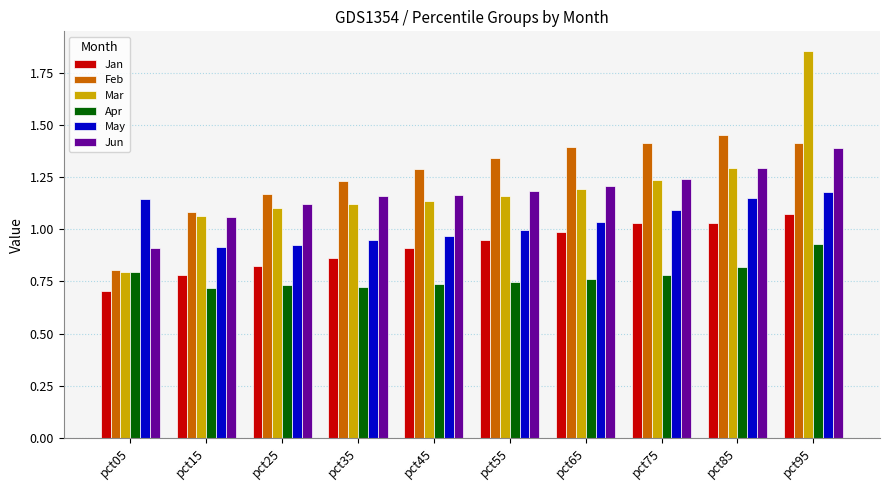

What is the difference between the highest and lowest values at pct05?

0.4